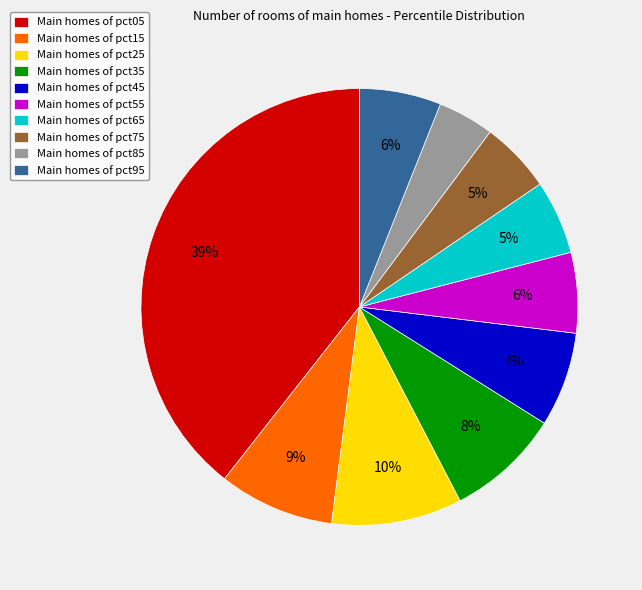

Is it true that Main homes of pct85 is 4% of the pie?

True